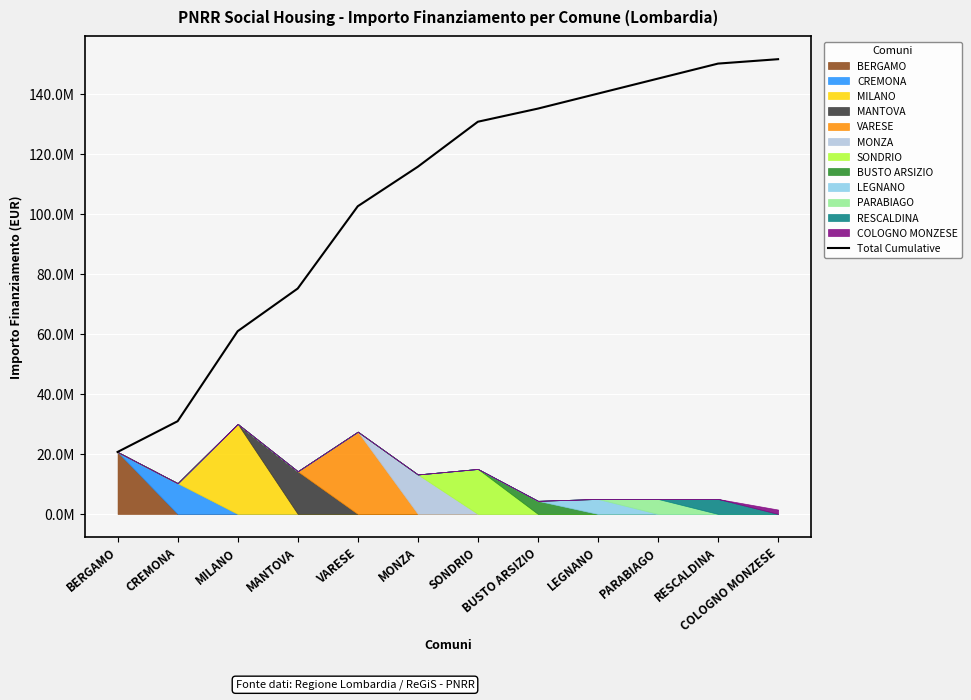

How many data points are less than 130705691?

6